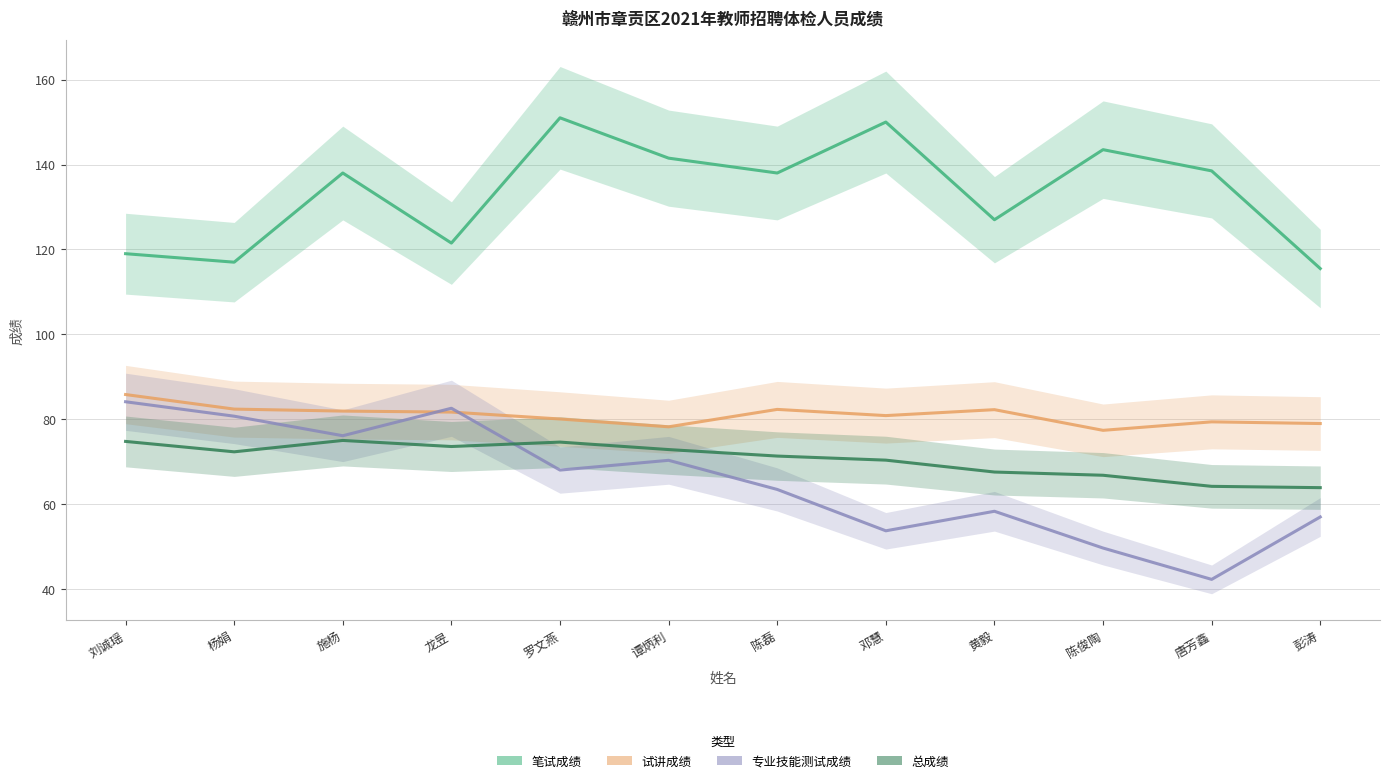

Is this an area chart (filled region under the line)?

No